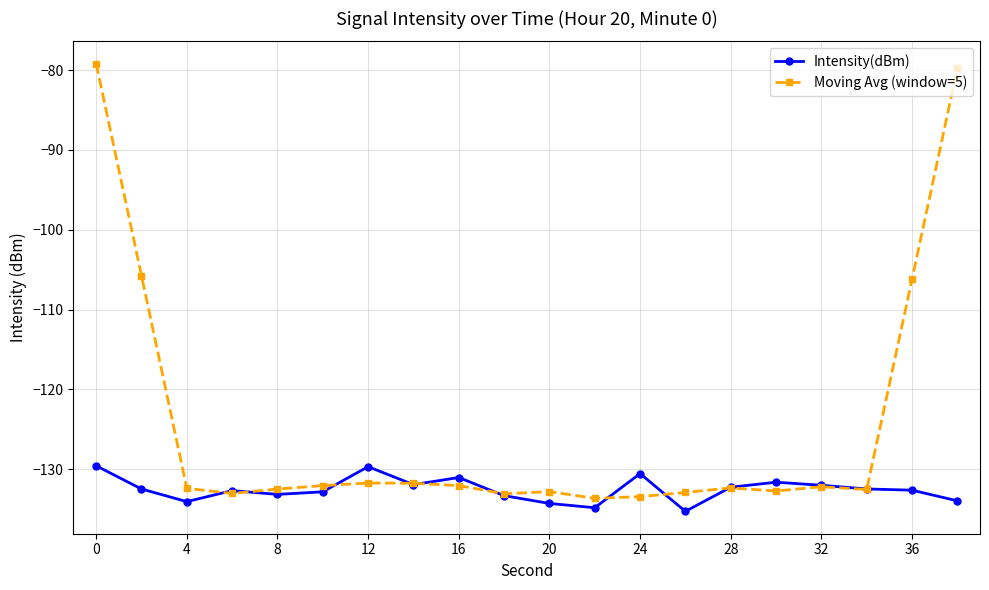

True or false: Moving Avg (window=5) has more than 1 interior local peaks.

True